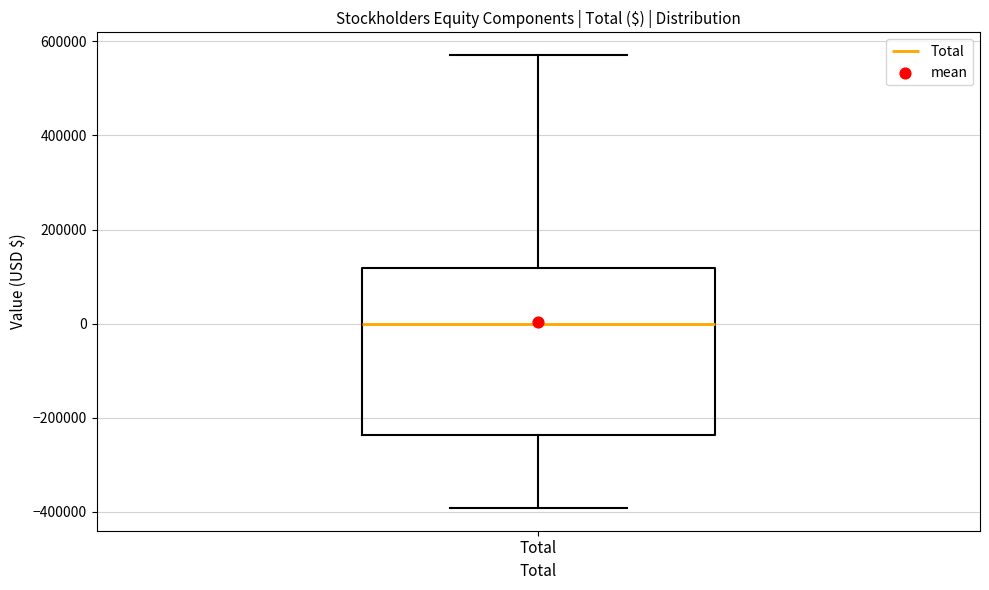

Transcribe this box plot: give where the median line is, the range the box spans, and where the two whiskers end, as read against the y-axis. The values are not printed on the chart, so give them approximately, as read against the axis.

median 0, box -240000 to 120000, whiskers -400000 to 580000